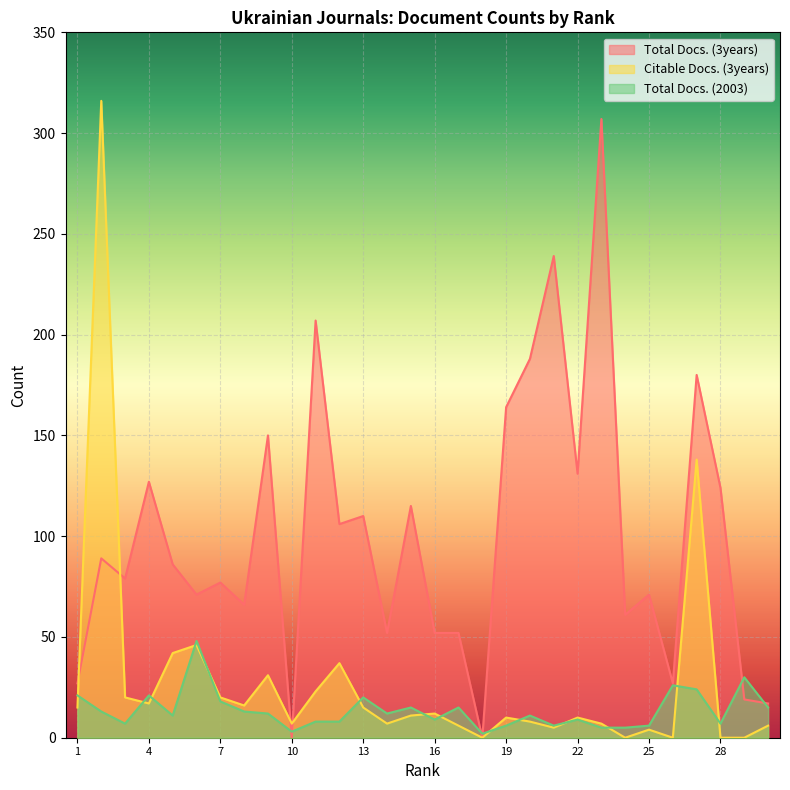

List the series in order of their overall mean, highest first.

Total Docs. (3years), Citable Docs. (3years), Total Docs. (2003)